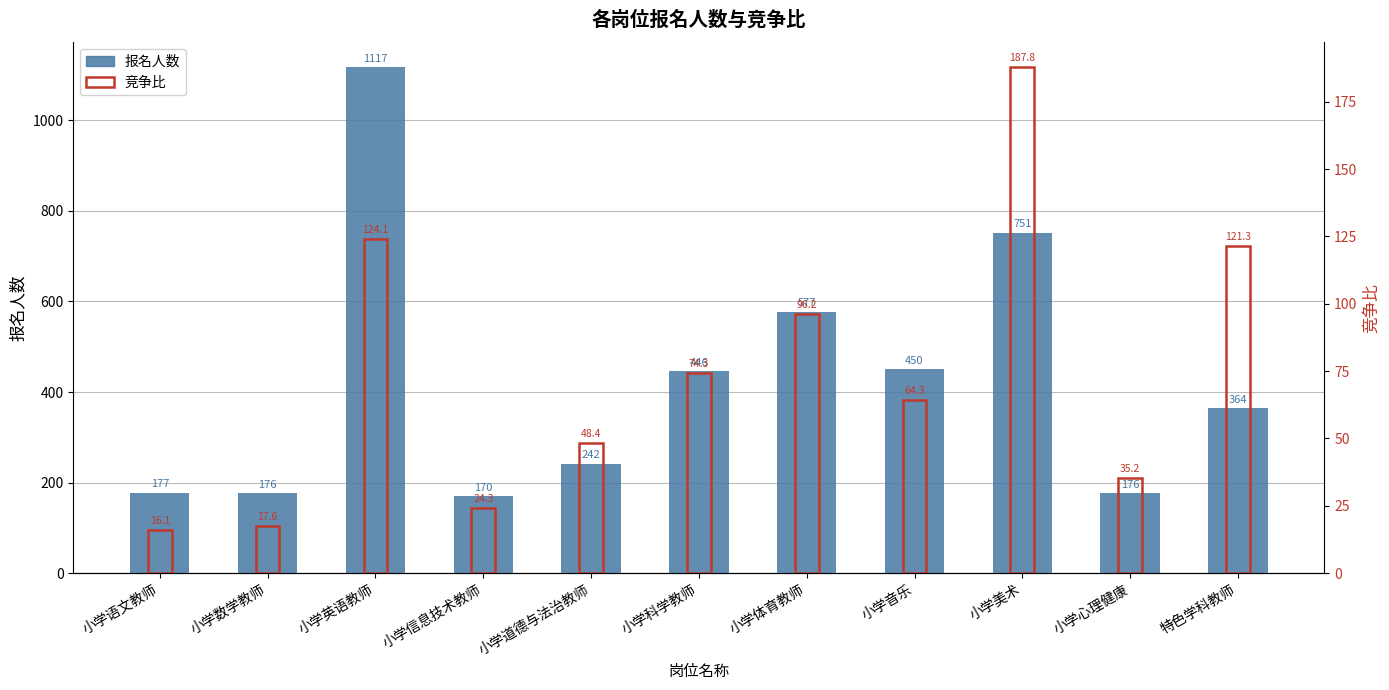

Reading left to right, transcribe all the data shown in this chart.

报名人数: 小学语文教师=177.0	小学数学教师=176.0	小学英语教师=1117.0	小学信息技术教师=170.0	小学道德与法治教师=242.0	小学科学教师=446.0	小学体育教师=577.0	小学音乐=450.0	小学美术=751.0	小学心理健康=176.0	特色学科教师=364.0
竞争比: 小学语文教师=16.1	小学数学教师=17.6	小学英语教师=124.1	小学信息技术教师=24.3	小学道德与法治教师=48.4	小学科学教师=74.3	小学体育教师=96.2	小学音乐=64.3	小学美术=187.8	小学心理健康=35.2	特色学科教师=121.3